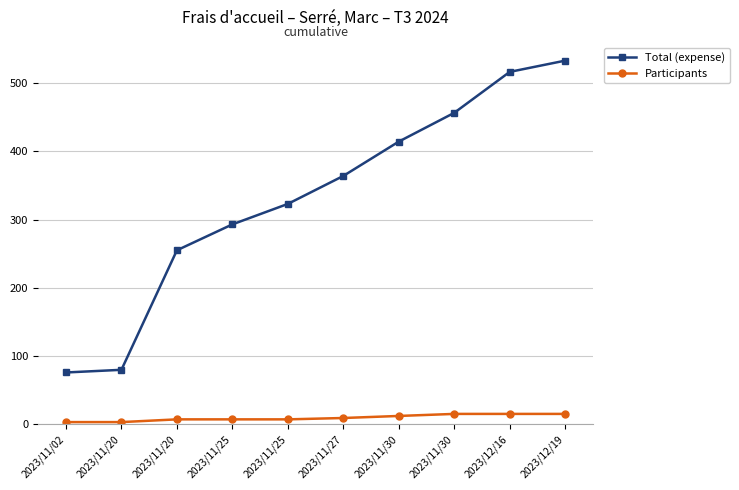

Which category has the lowest value in the Participants series?

2023/11/02